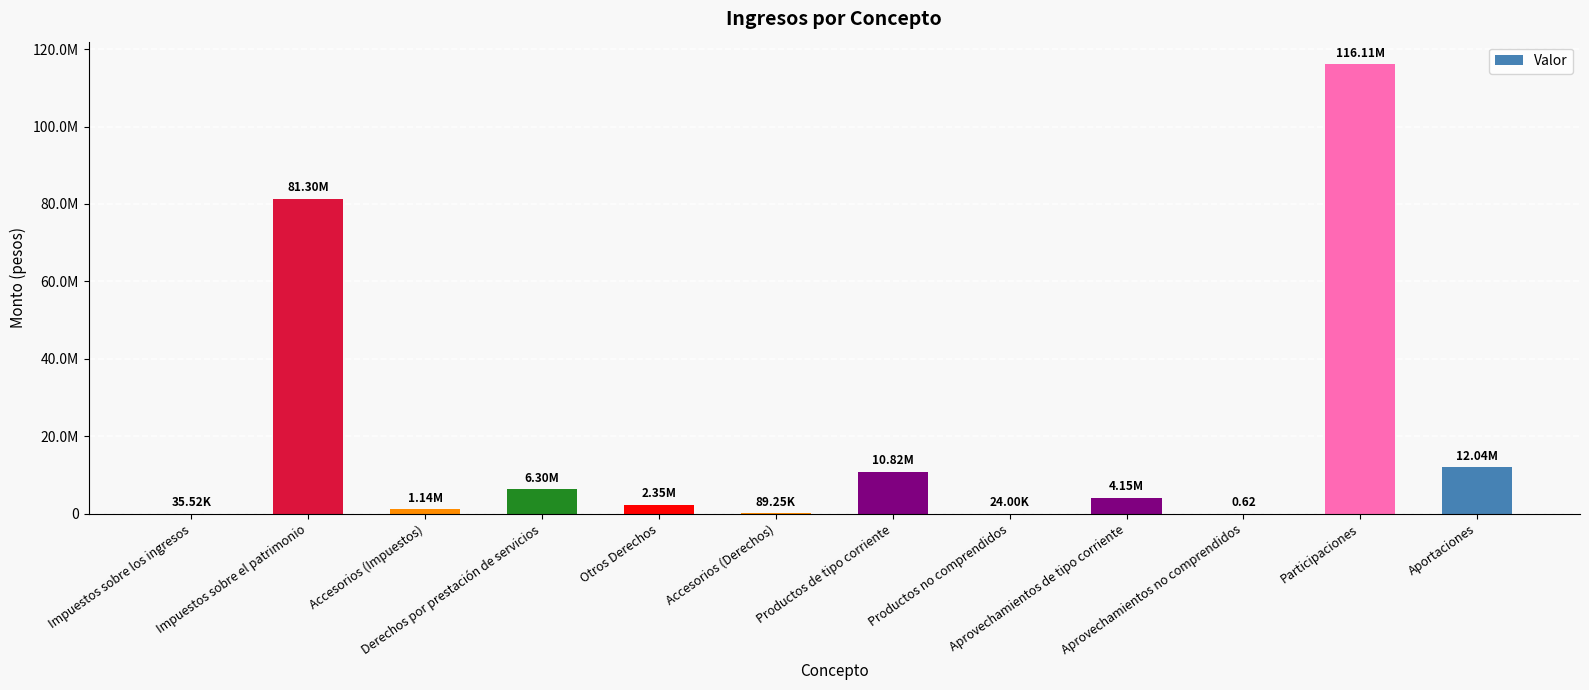

The chart shows a value of 12043072.8 at Aportaciones. True or false?

True